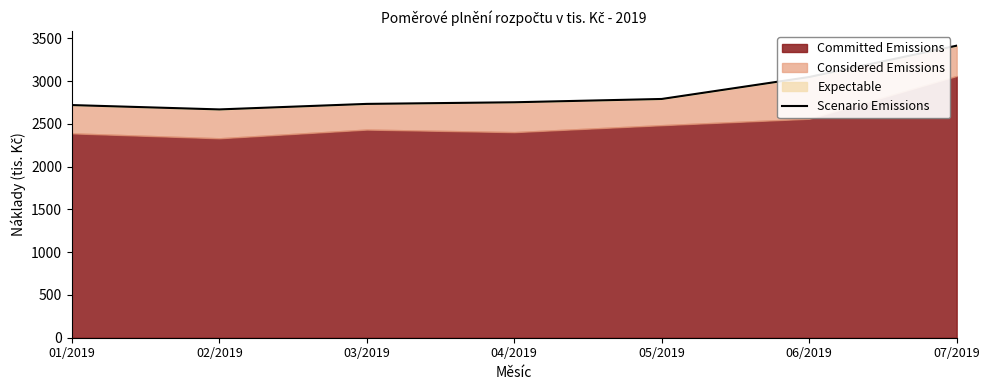

How many lines are shown in the chart?

1